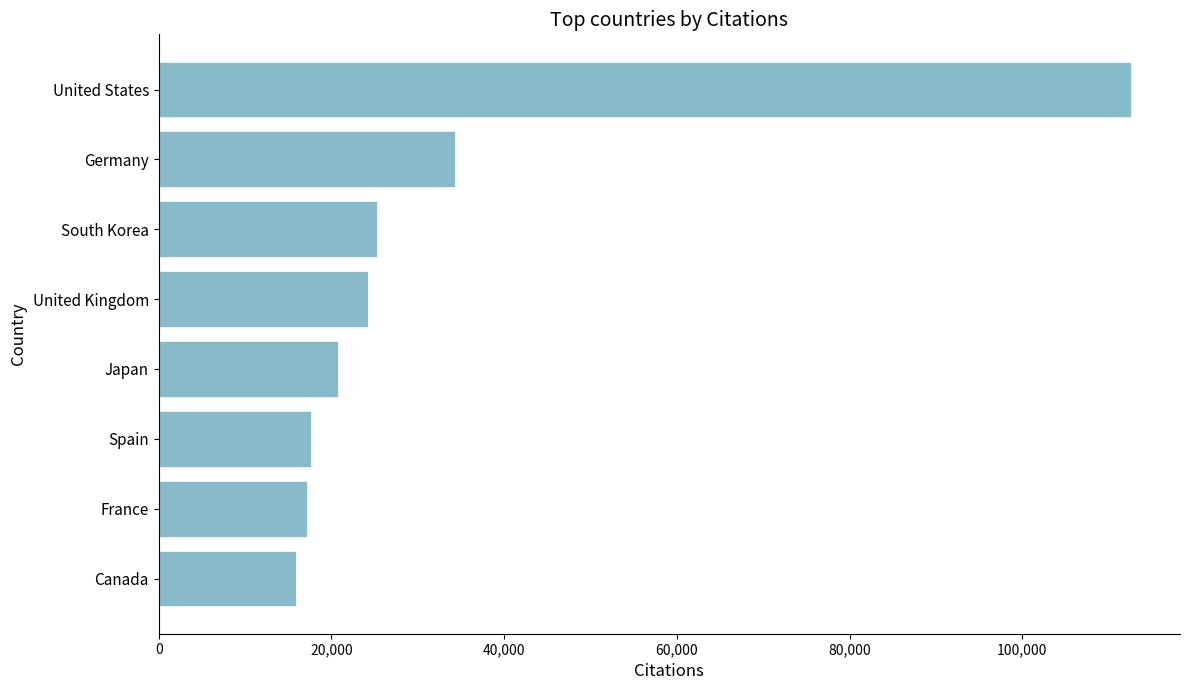

What is the difference between the values at United States and Germany?

78259